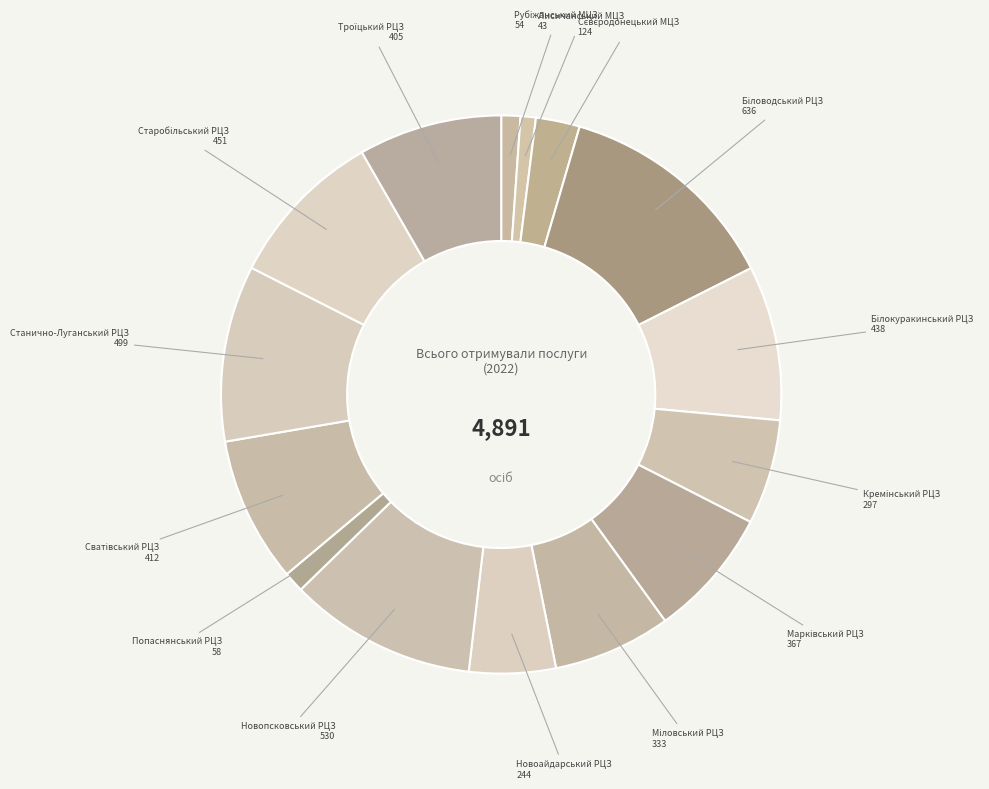

How many segments does this pie chart have?

15